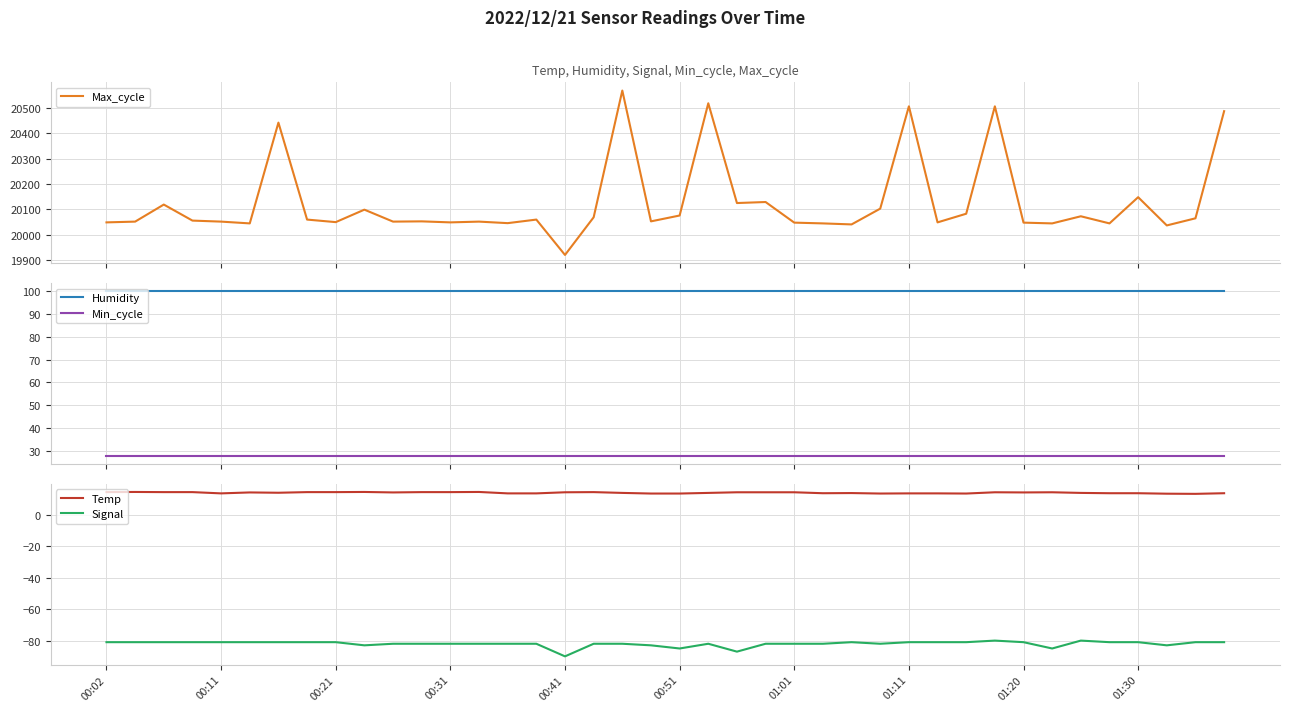

What is the value of the Humidity point at the 18th from the left?

99.9